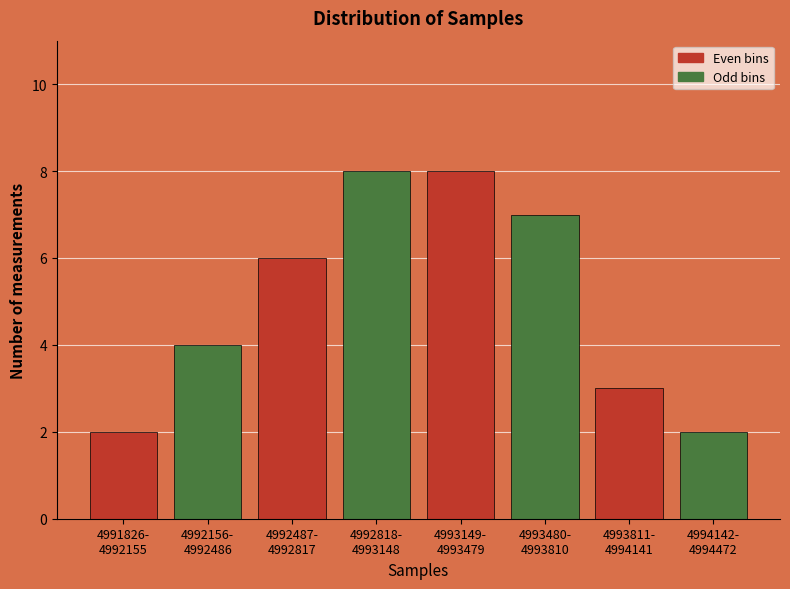

Reading right to left, transcribe all the data shown in this chart.

2	3	7	8	8	6	4	2